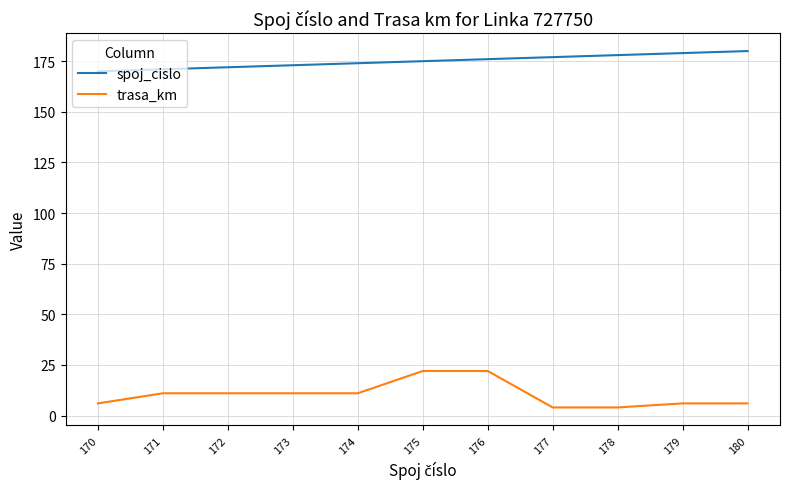

Count the trasa_km values in the range 6 to 11.

7